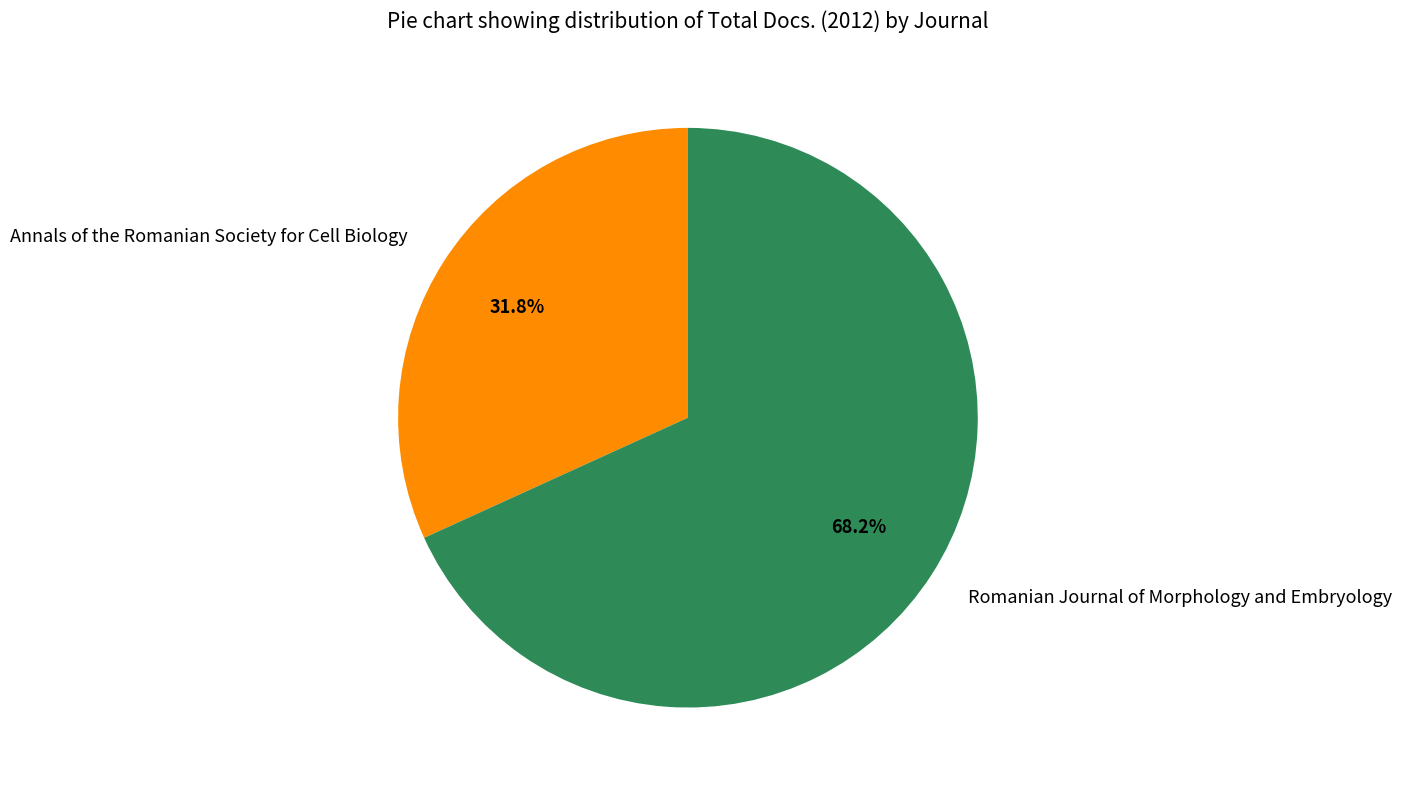

To the nearest percent, what is the average slice percentage?

50%